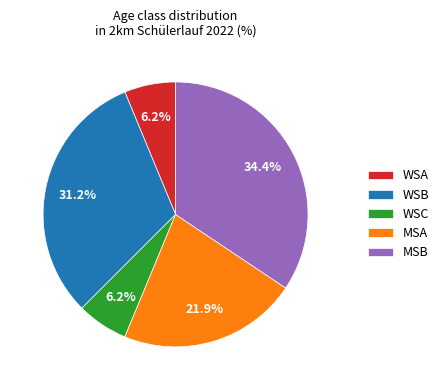

Is there any slice that represents more than half of the pie?

No